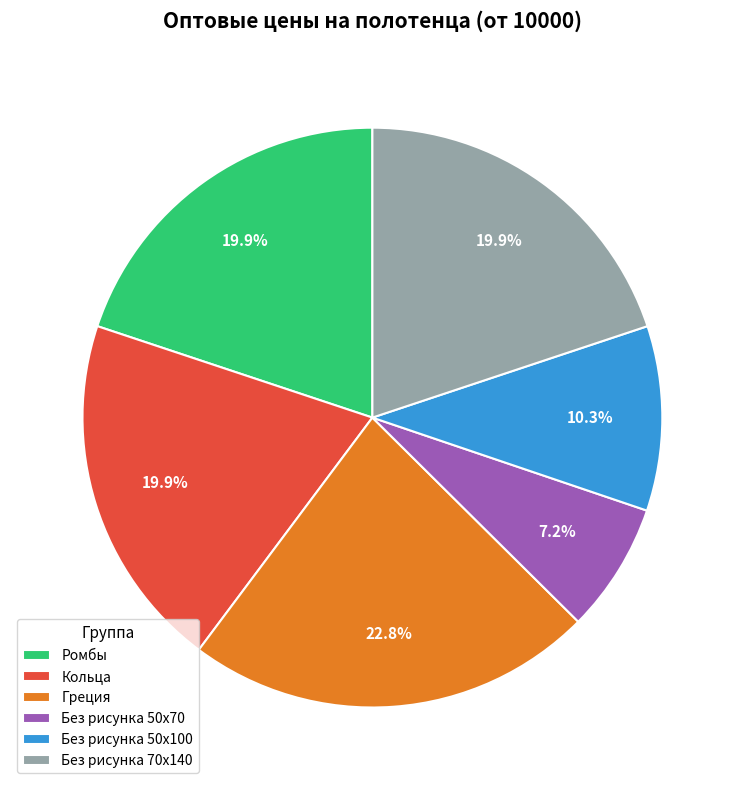

Approximately how many times larger is the value at Без рисунка 50х100 compared to Без рисунка 50х70?

1.4